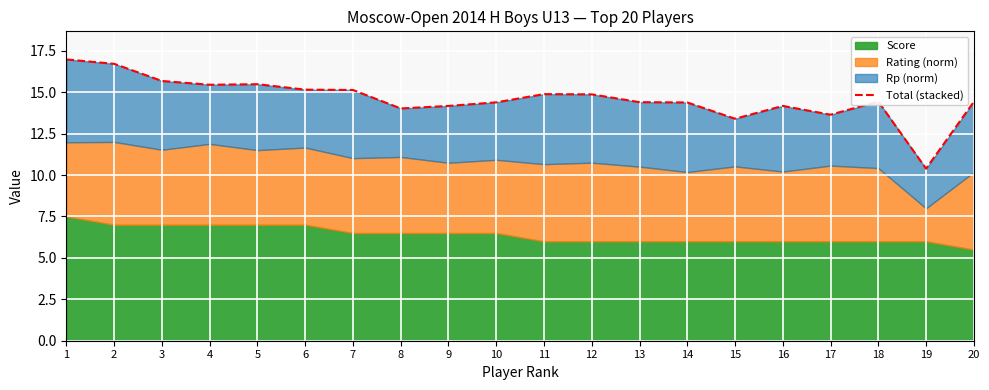

What is the change in value from 8 to 19?

-3.6